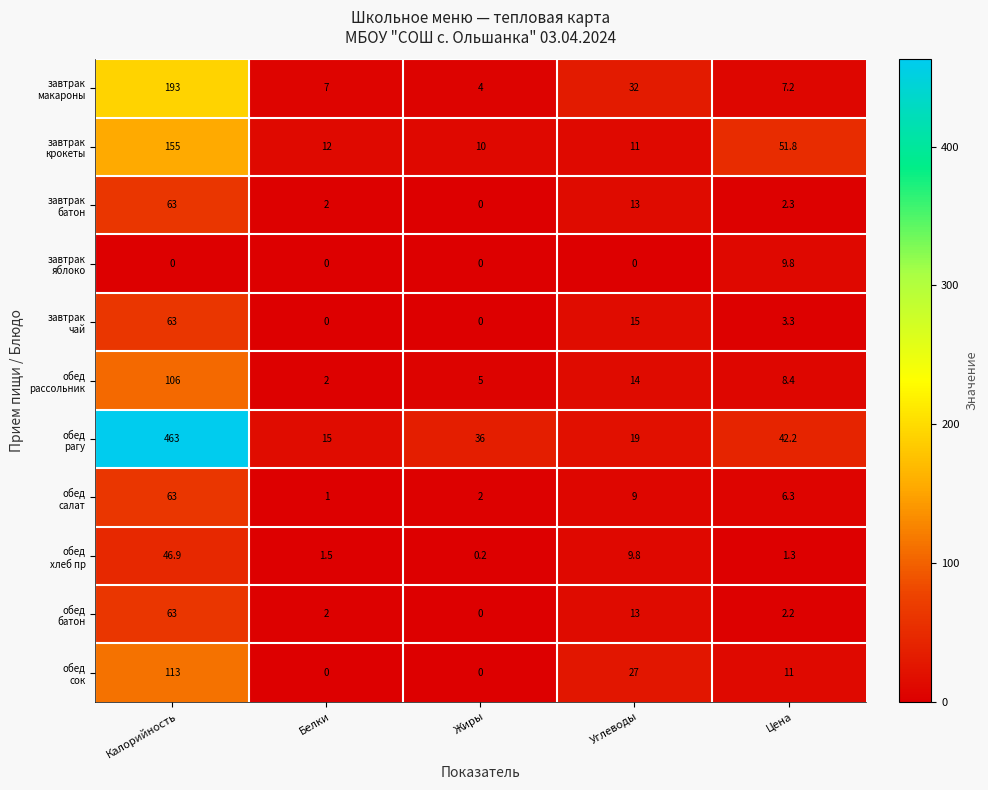

What is the difference between the highest and lowest values at Жиры?

36.0